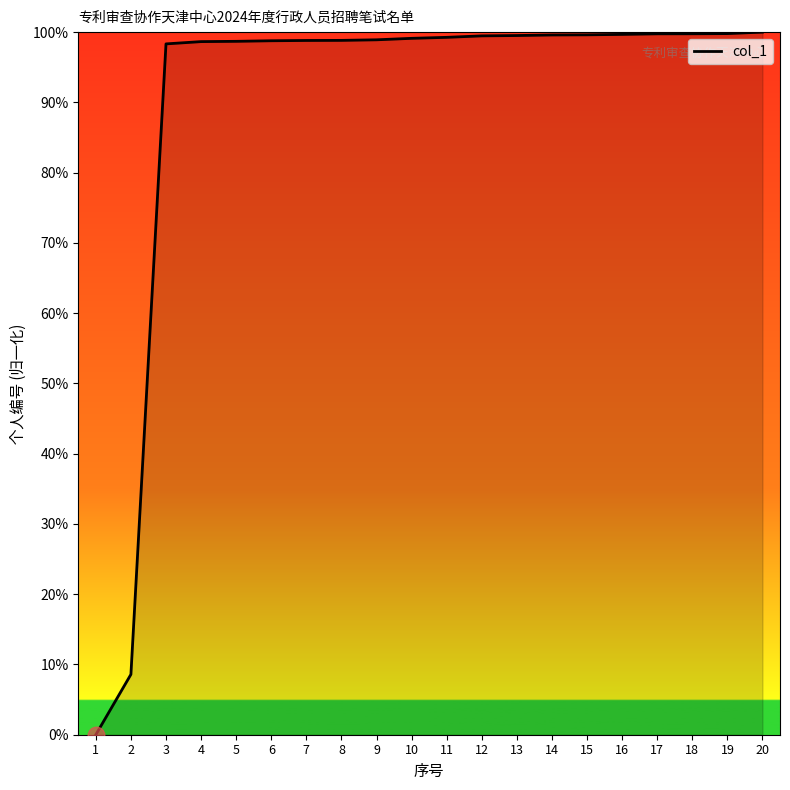

How many categories are shown in the chart?

20